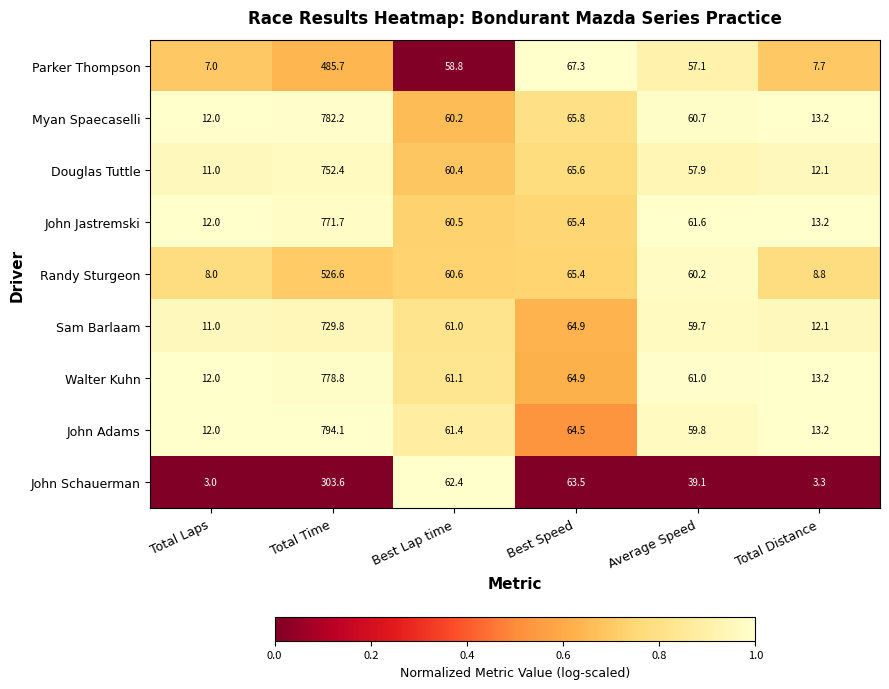

At which category is the sum across all series the highest?

Total Time